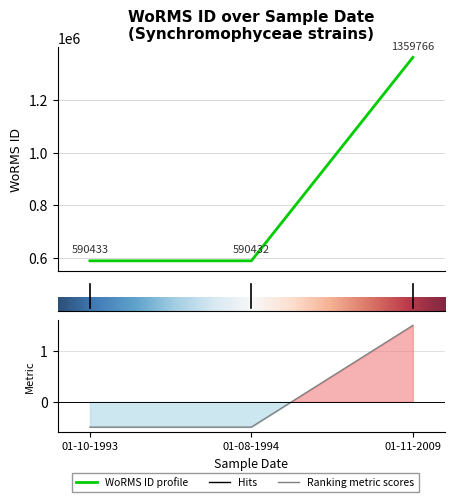

How many values are below 590433?

1